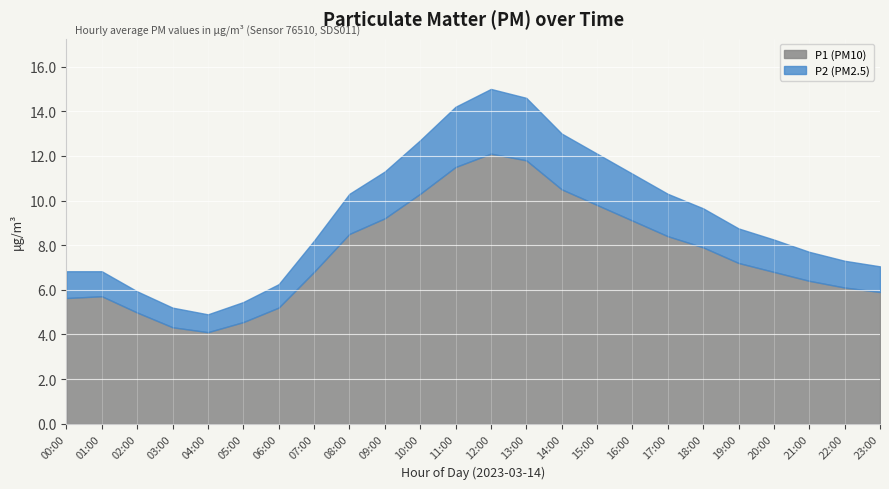

The value of P1 (PM10) at 13:00 is 11.8. True or false?

True